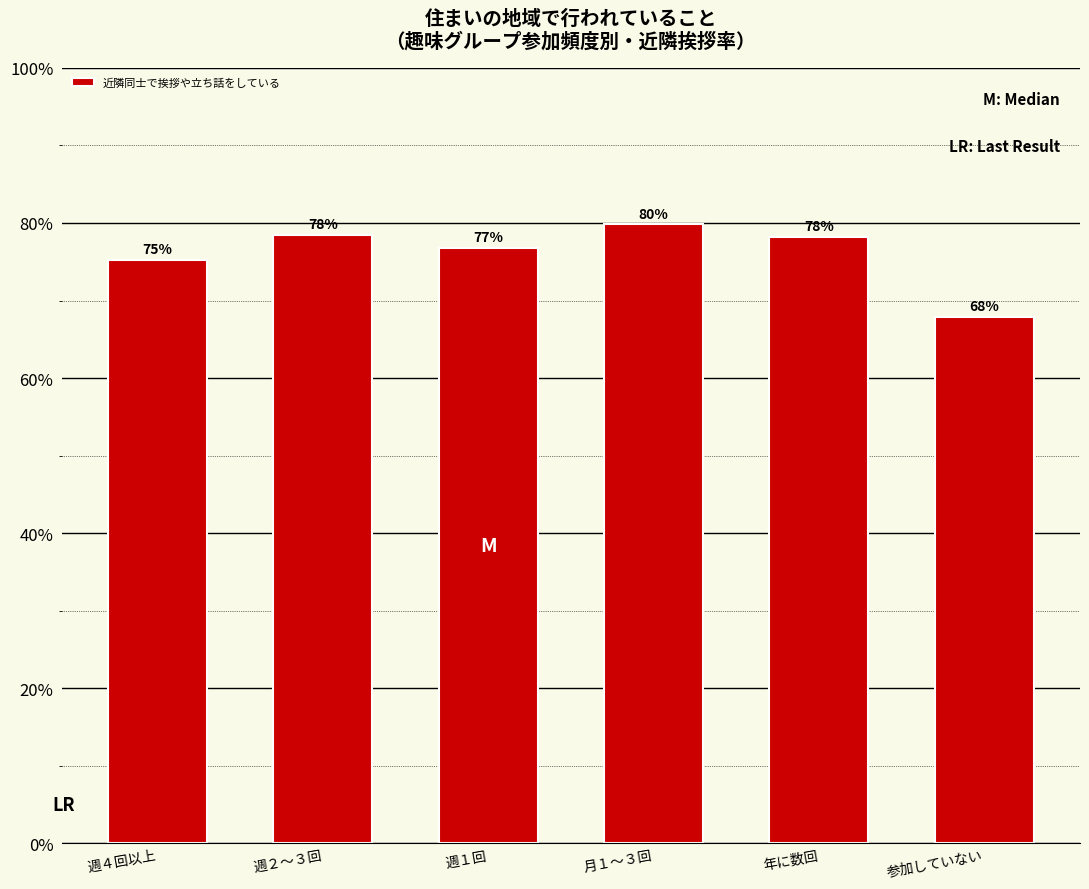

What is the maximum value shown in the chart?

79.8